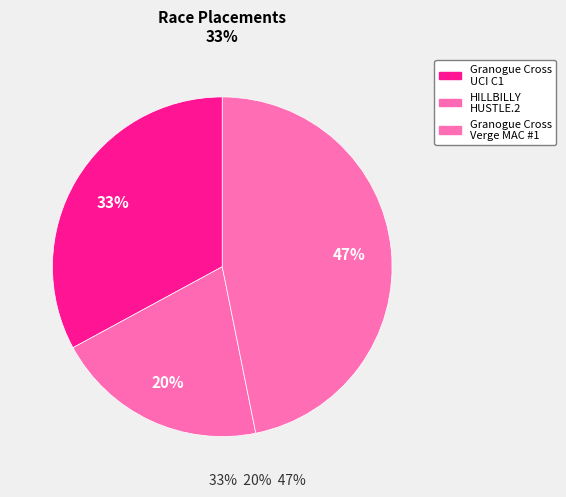

To the nearest percent, what portion does HILLBILLY HUSTLE.2 represent?

20%